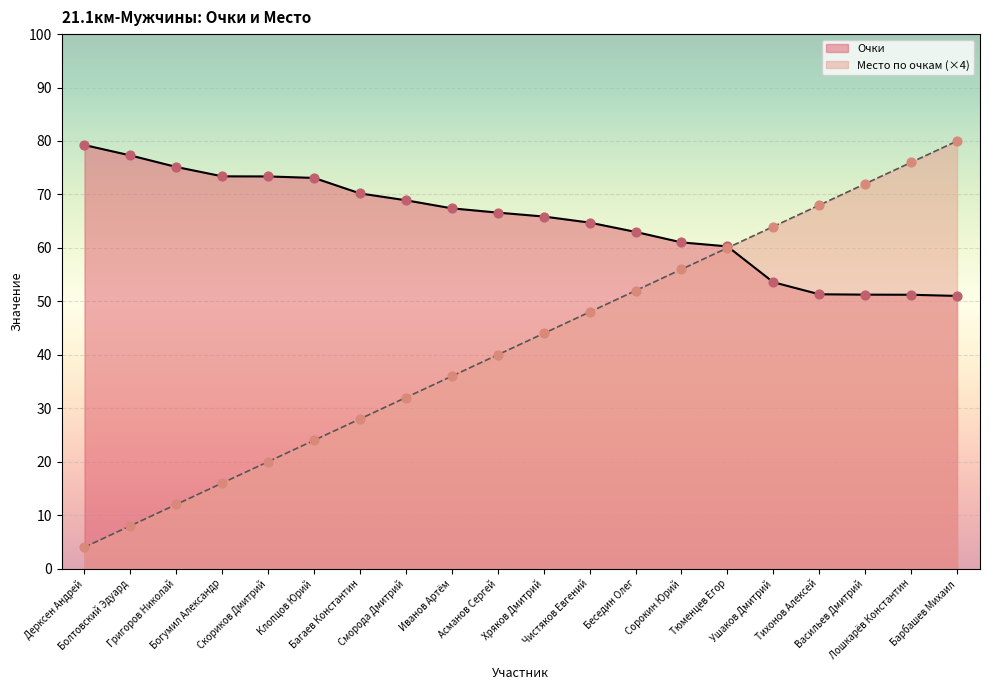

At which category is the sum across all series the highest?

Барбашев Михаил